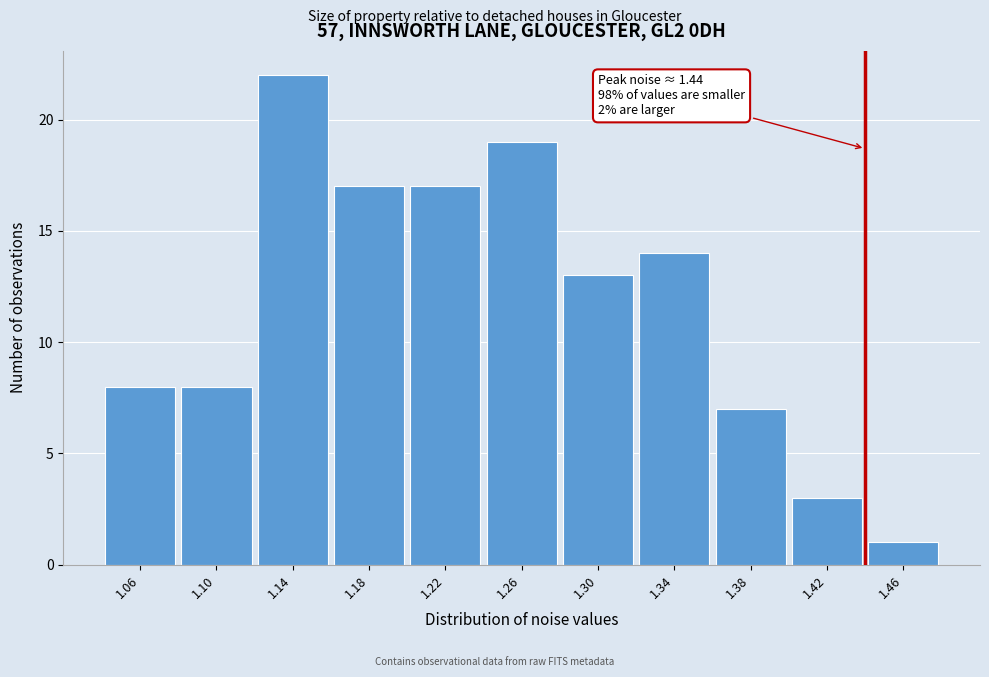

Which range on the x-axis has the tallest bar?

1.12 to 1.16